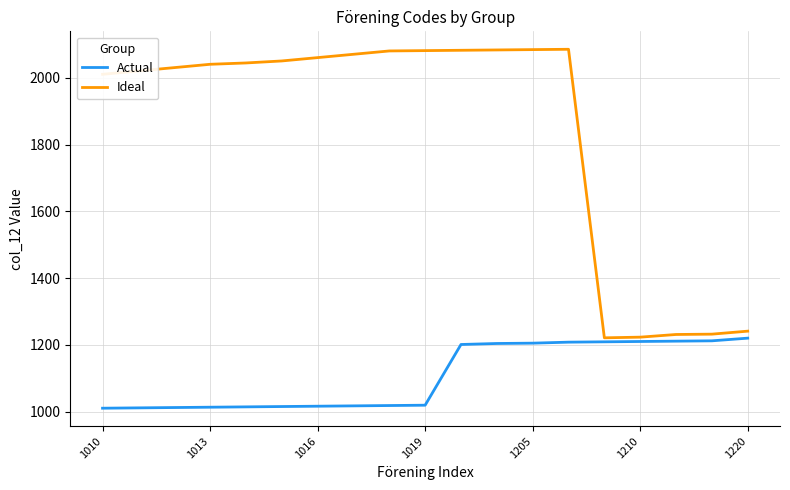

Which series has the largest total across all categories?

Ideal